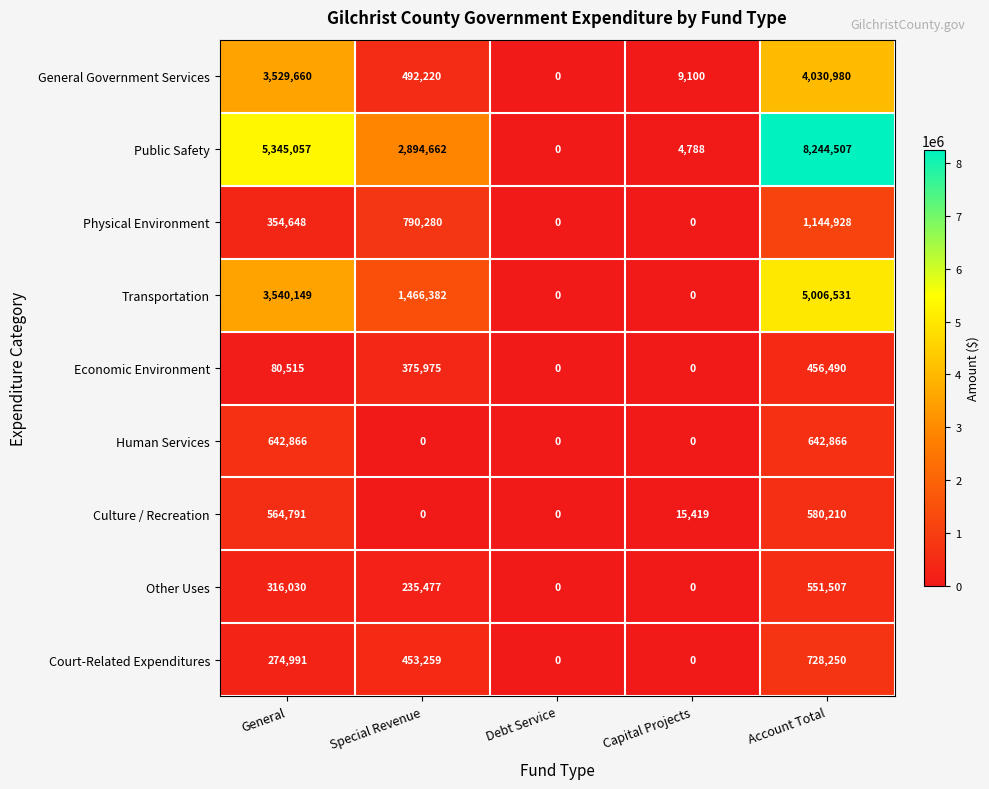

Which series has the largest range (max minus min)?

Public Safety